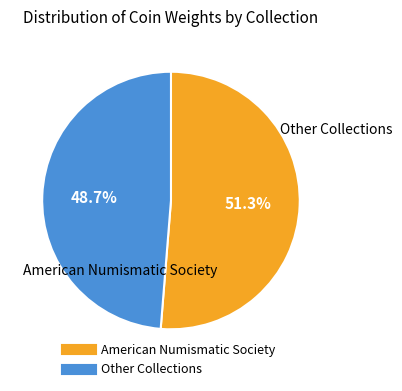

How many segments does this pie chart have?

2